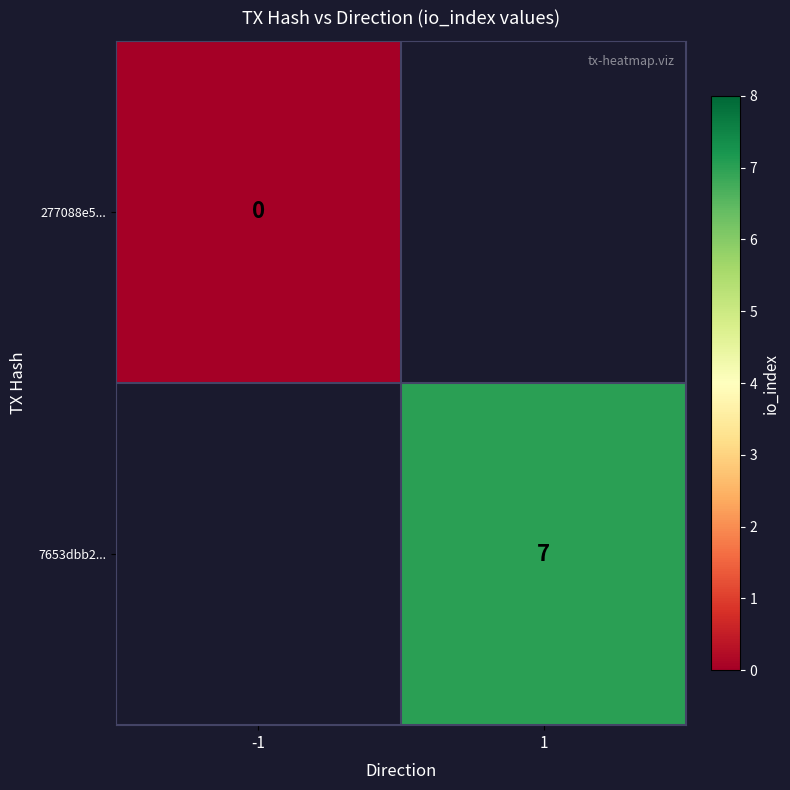

True or false: 7653dbb2... has a value of 7 at 1.

True